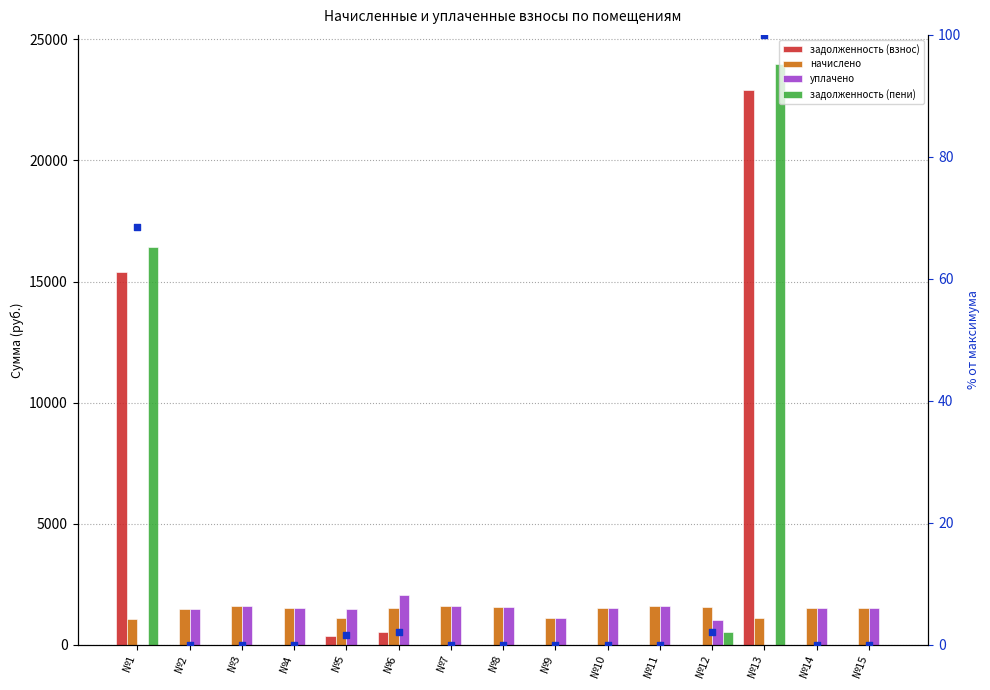

Which series has the largest Y range (max minus min)?

задолженность (пени)